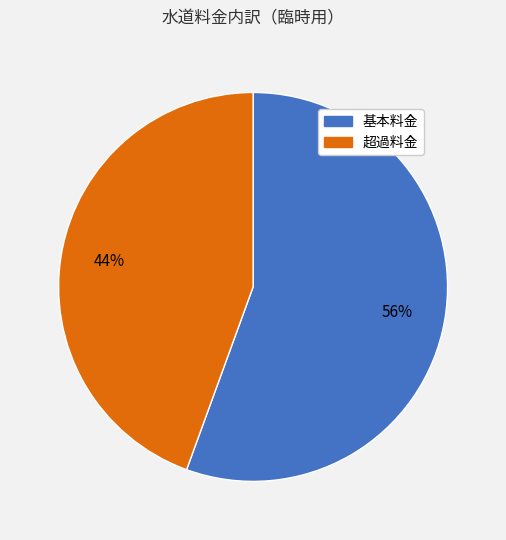

How many slices are in this pie chart?

2